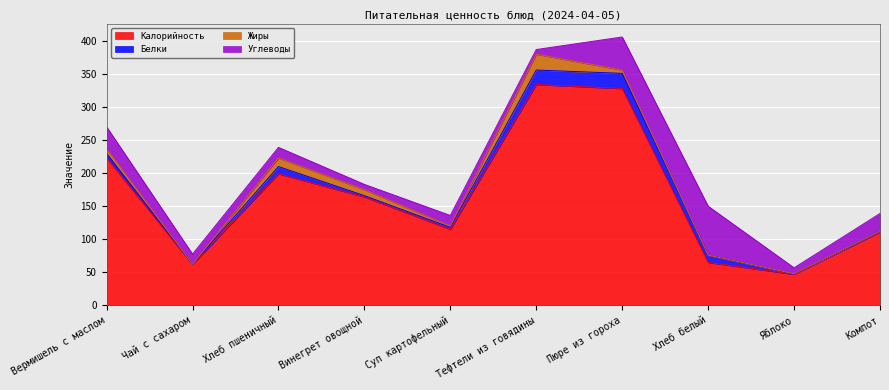

Does the chart display data point markers on the line(s)?

No